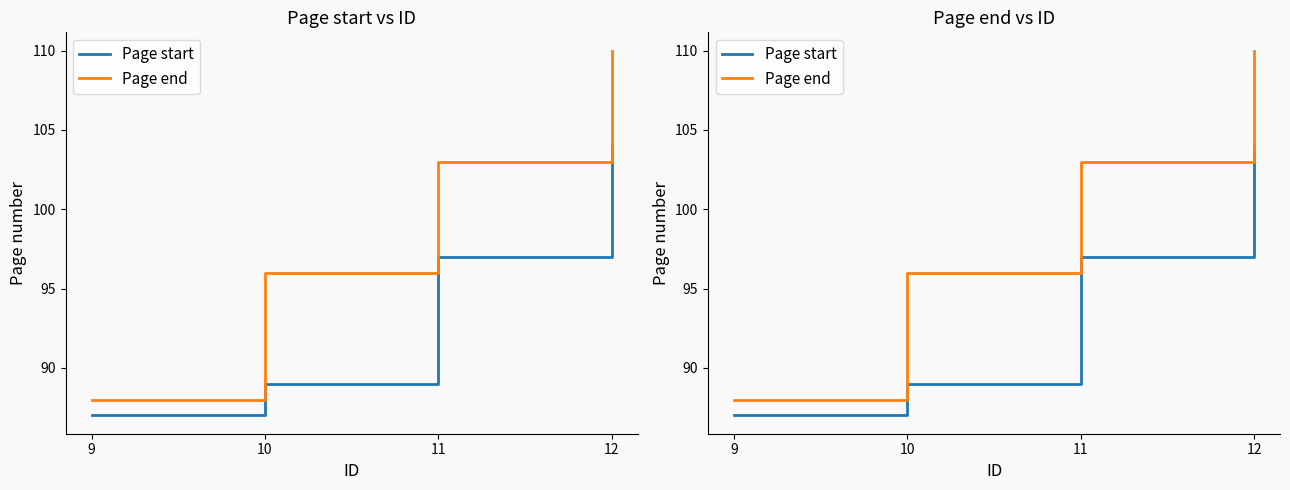

How many data points in Page end are above 103?

1